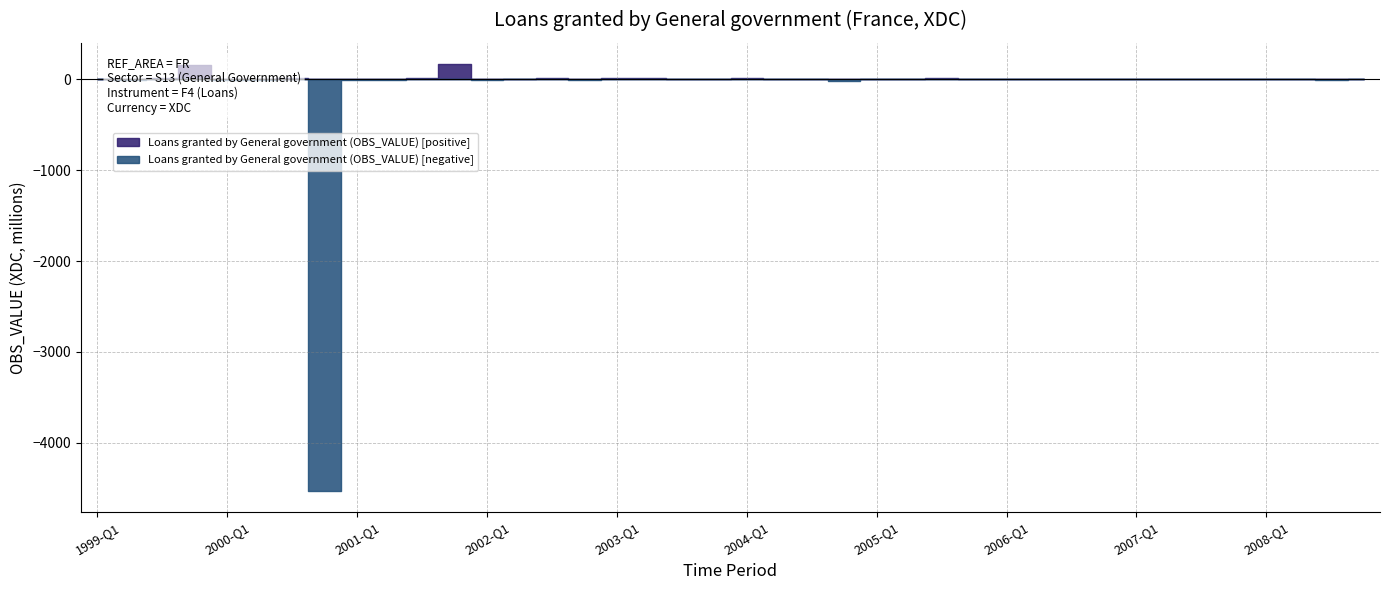

How many points are lower than both their immediate neighbors (excluding endpoints)?

6